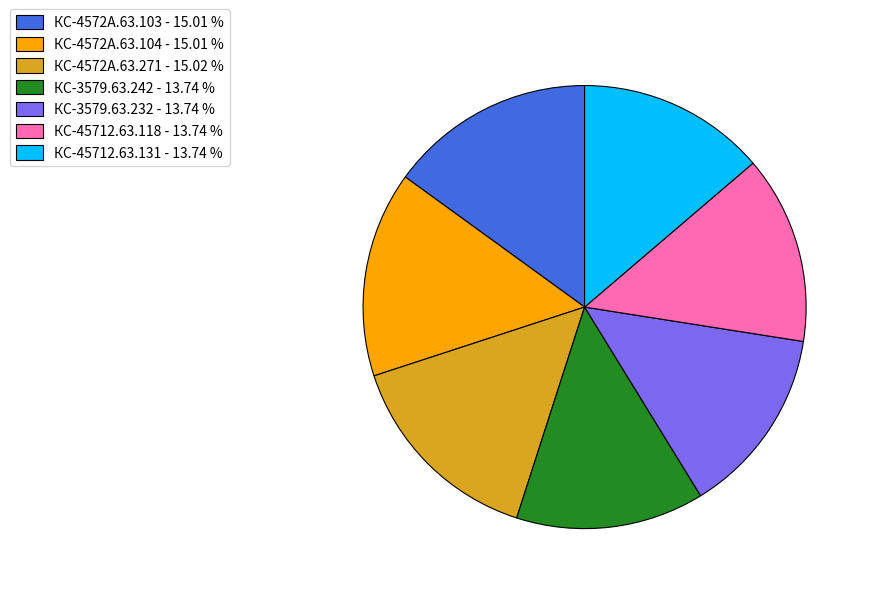

Is there any slice that represents more than half of the pie?

No